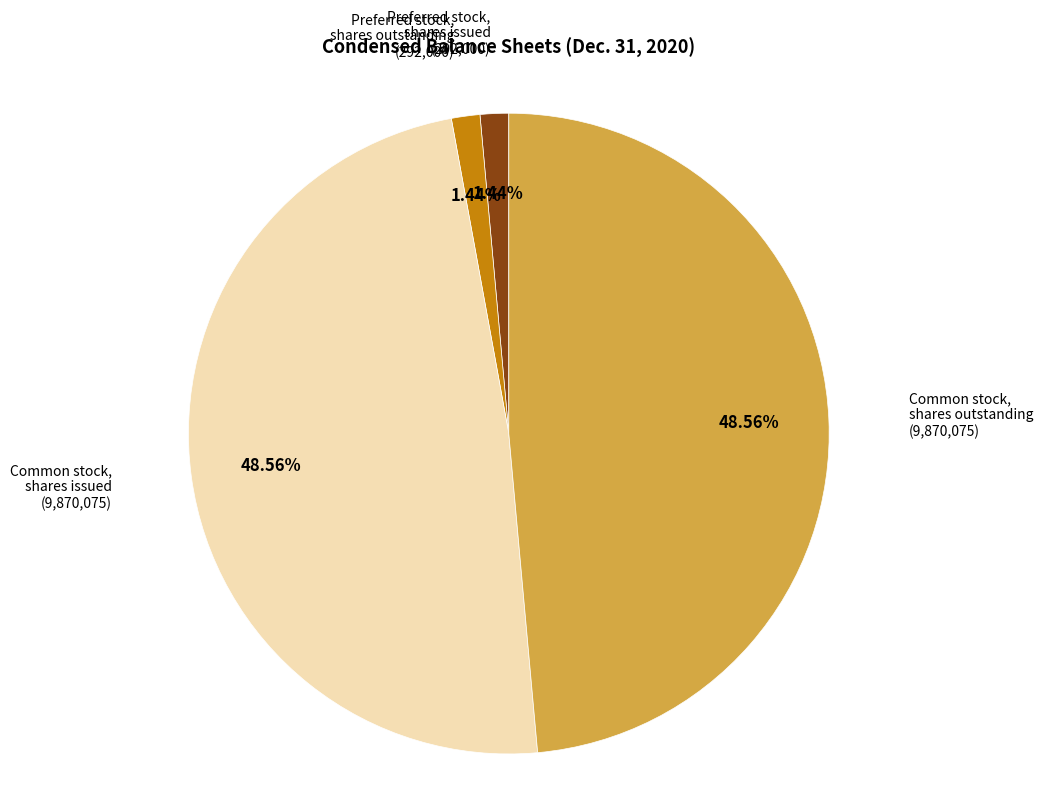

Is there a majority slice in this chart?

No